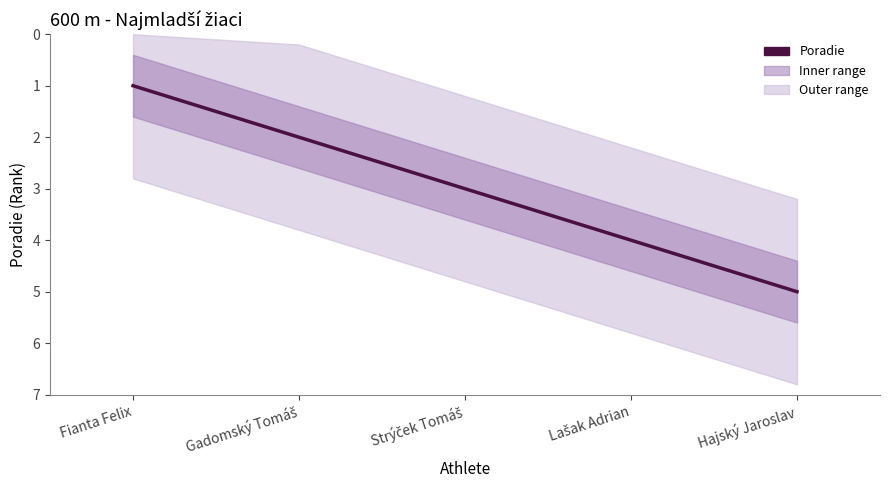

Count the number of values greater than 3.

2